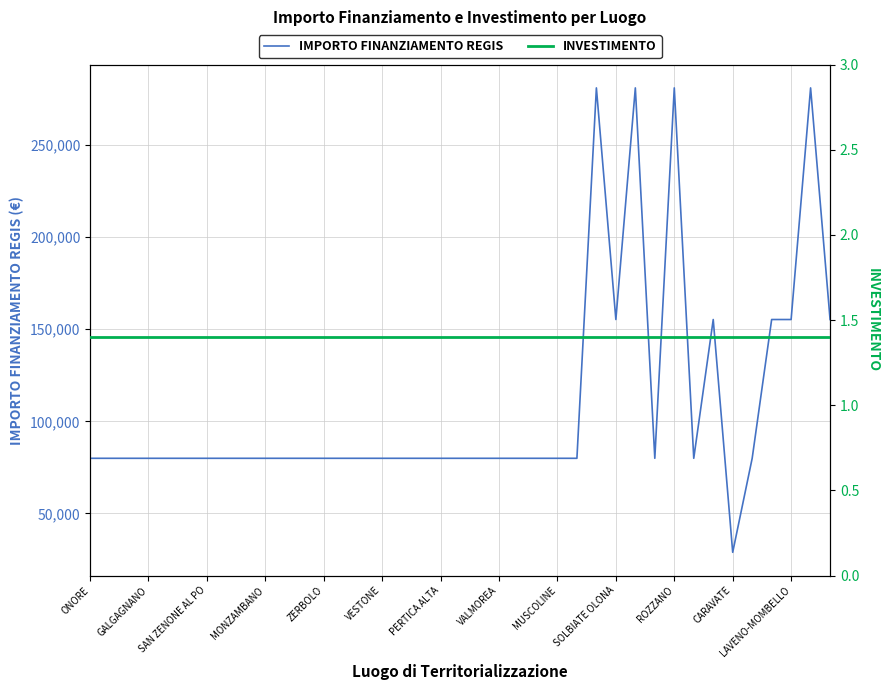

At which label does IMPORTO FINANZIAMENTO REGIS reach its minimum?

CARAVATE